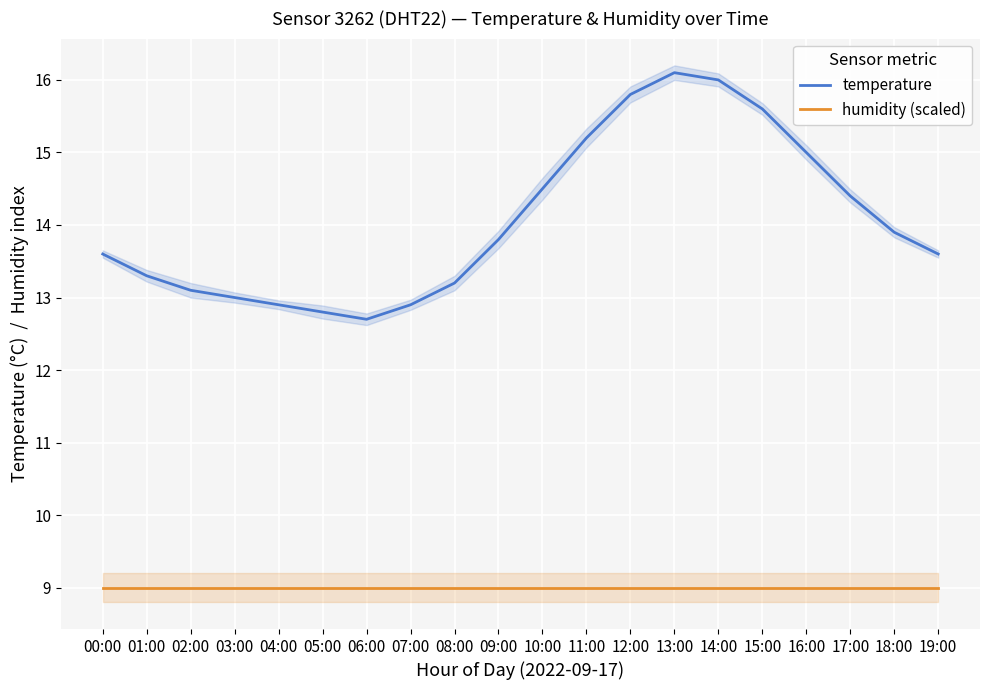

How many data points in temperature are less than 13?

4